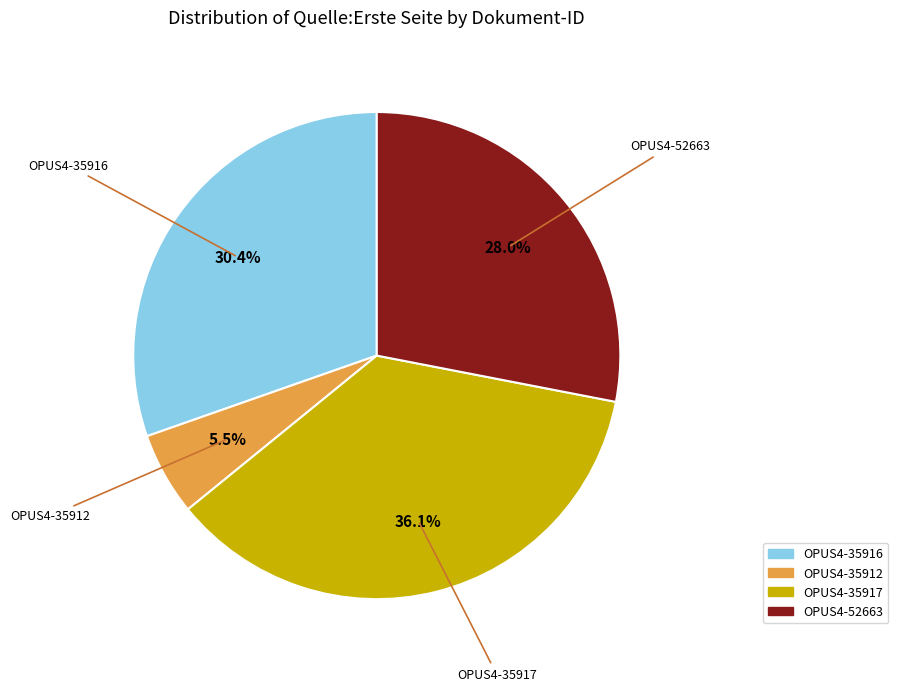

What percentage is the OPUS4-52663 slice, to the nearest percent?

28%